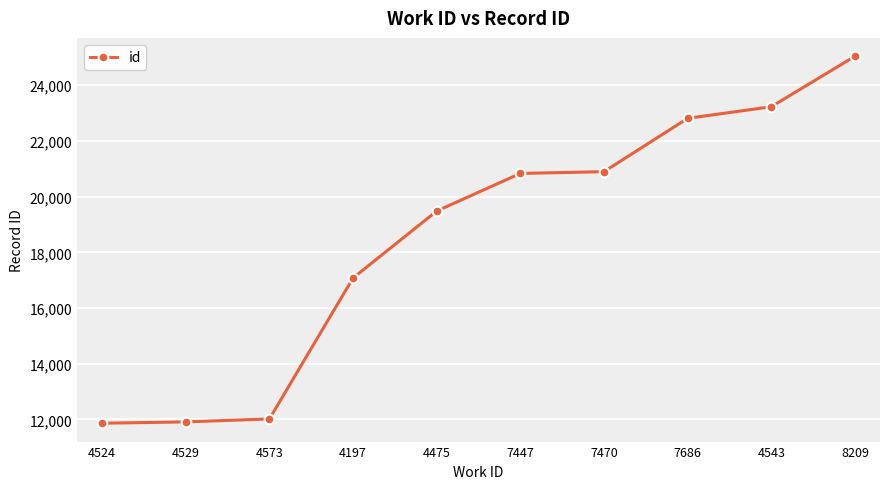

At which category does the chart reach its peak across all series?

8209